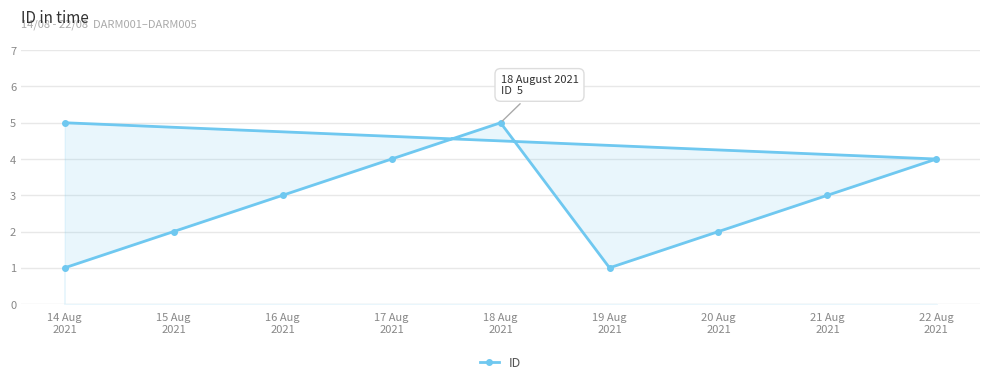

Which label corresponds to the largest value in the chart?

18 Aug
2021